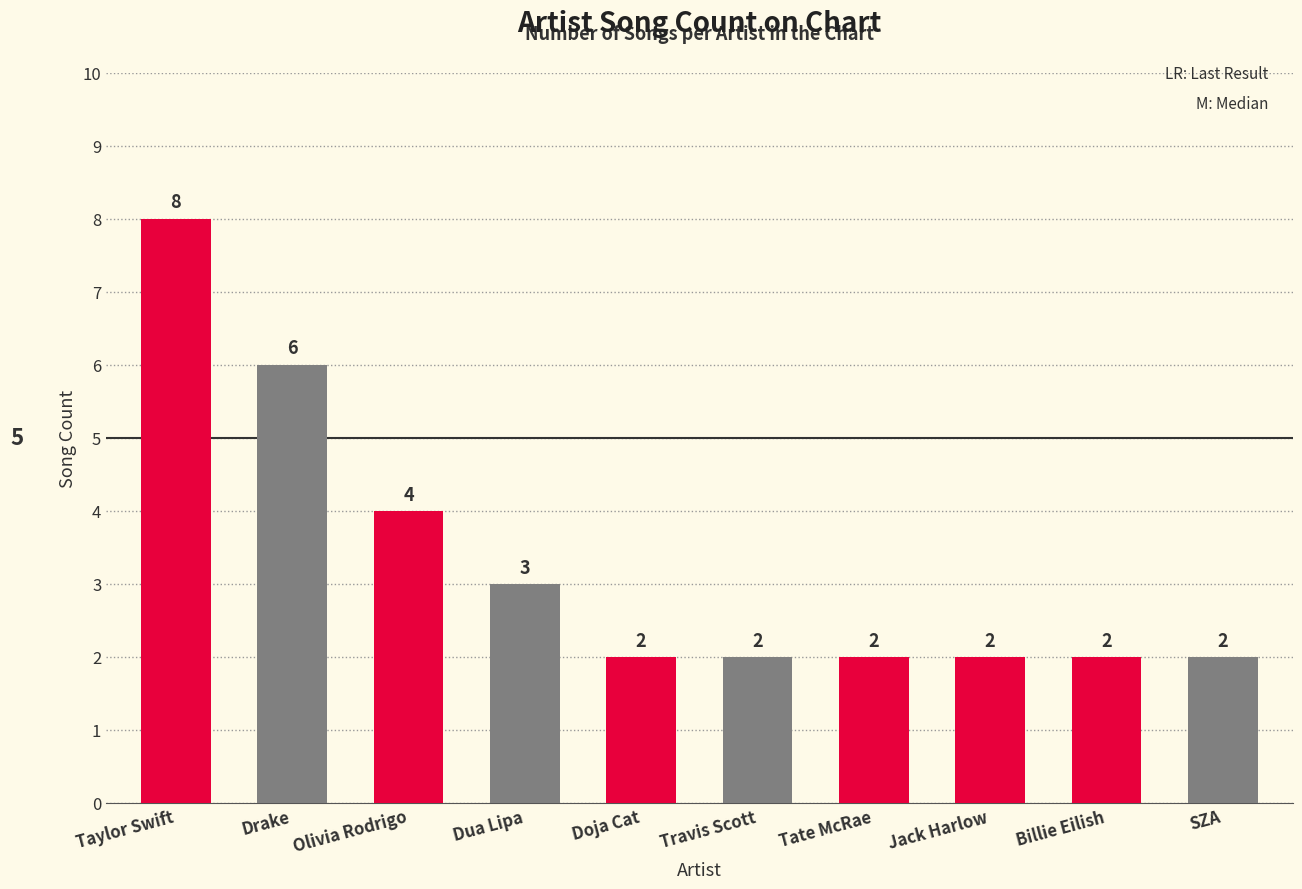

What position from the right is Drake?

9